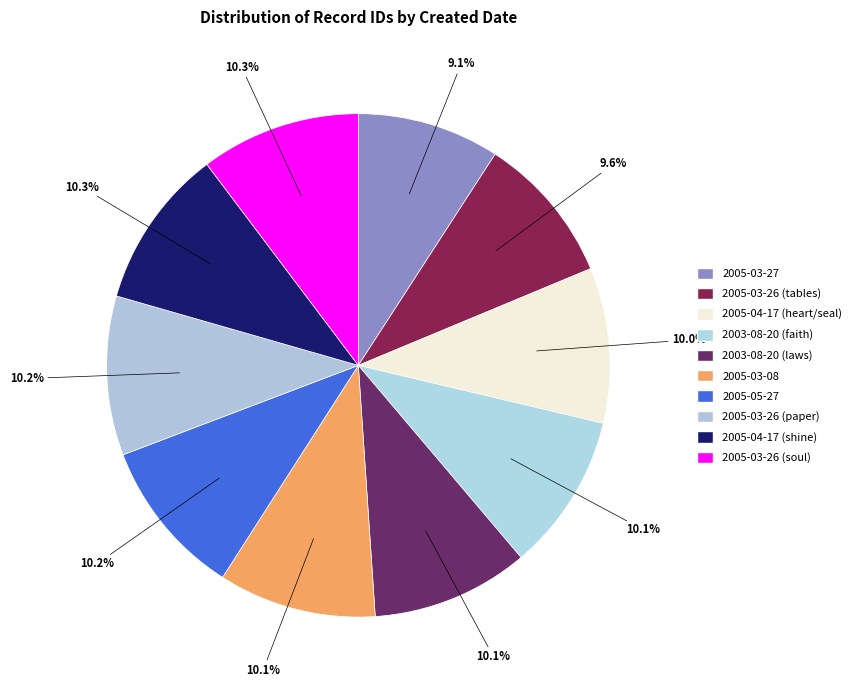

How many segments does this pie chart have?

10